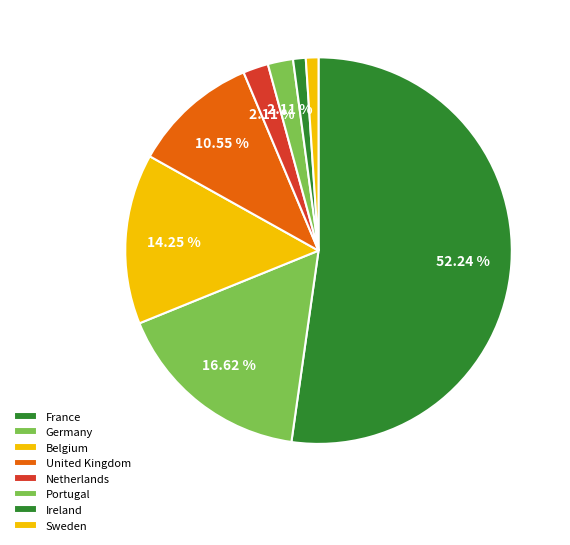

To the nearest percent, what is the difference between the Ireland and France slice percentages?

51%